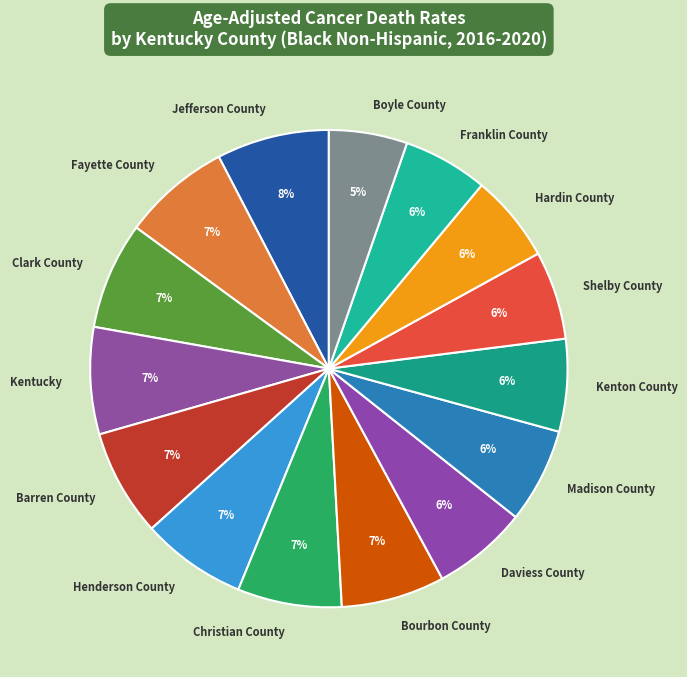

Which has a higher value, Barren County or Franklin County?

Barren County